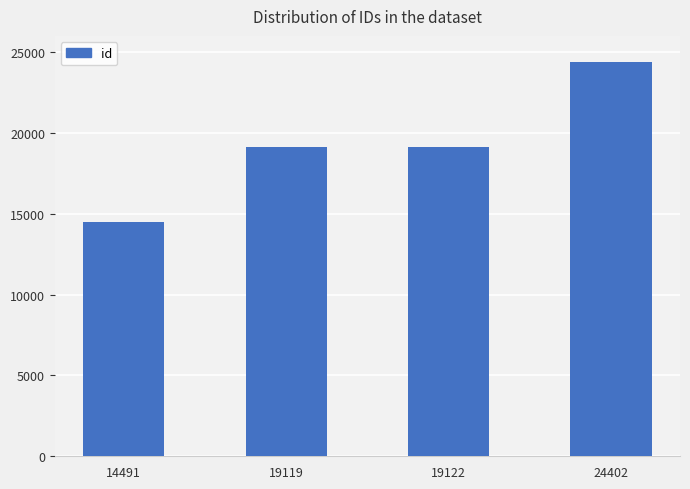

The value at 19122 is 19122. True or false?

True